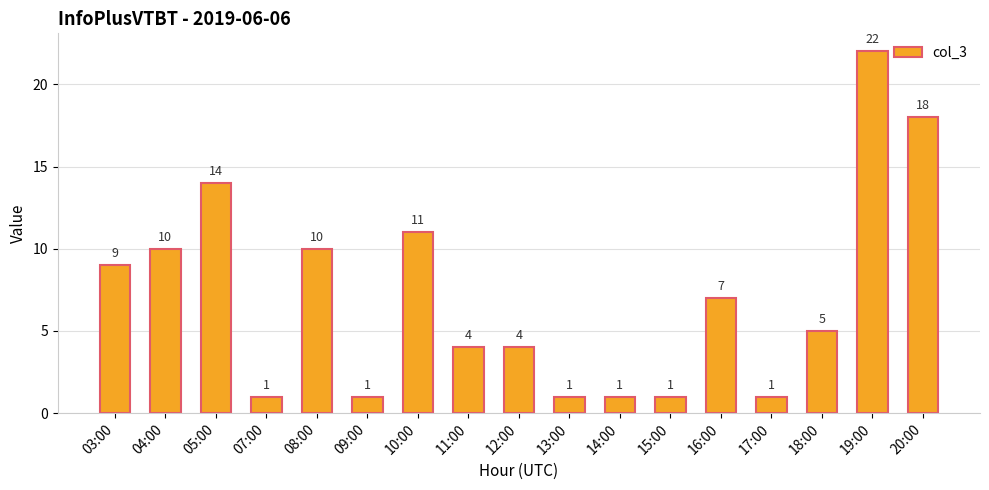

What is the change in value from 11:00 to 16:00?

+3